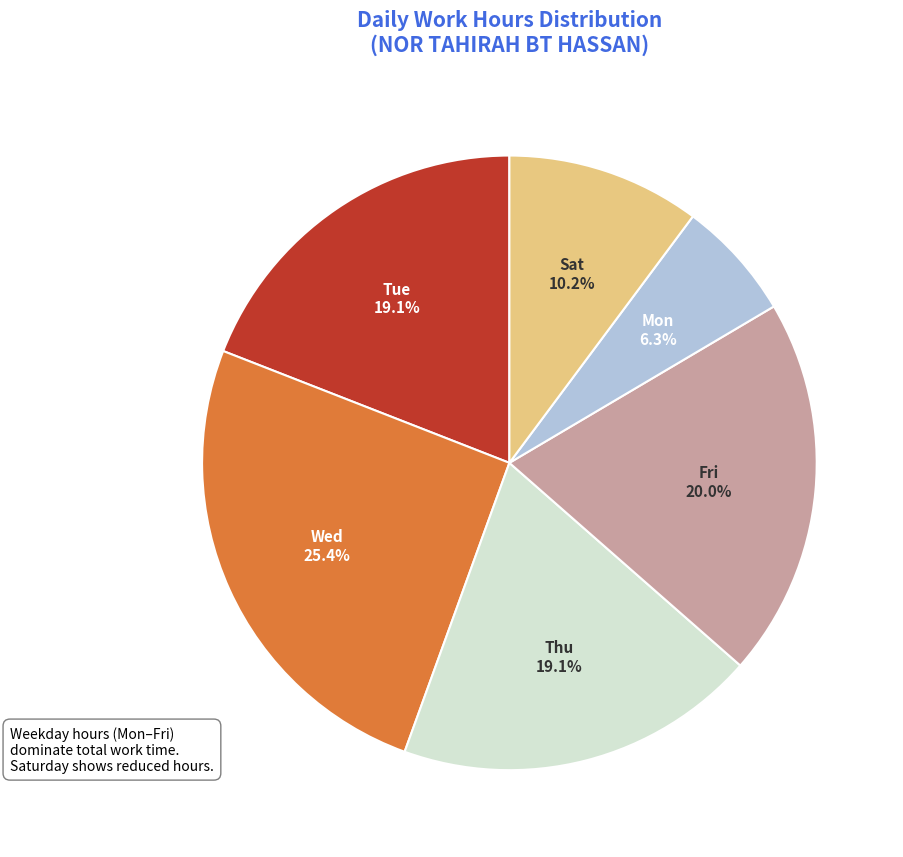

Approximately how many times larger is the value at Fri compared to Thu?

1.0